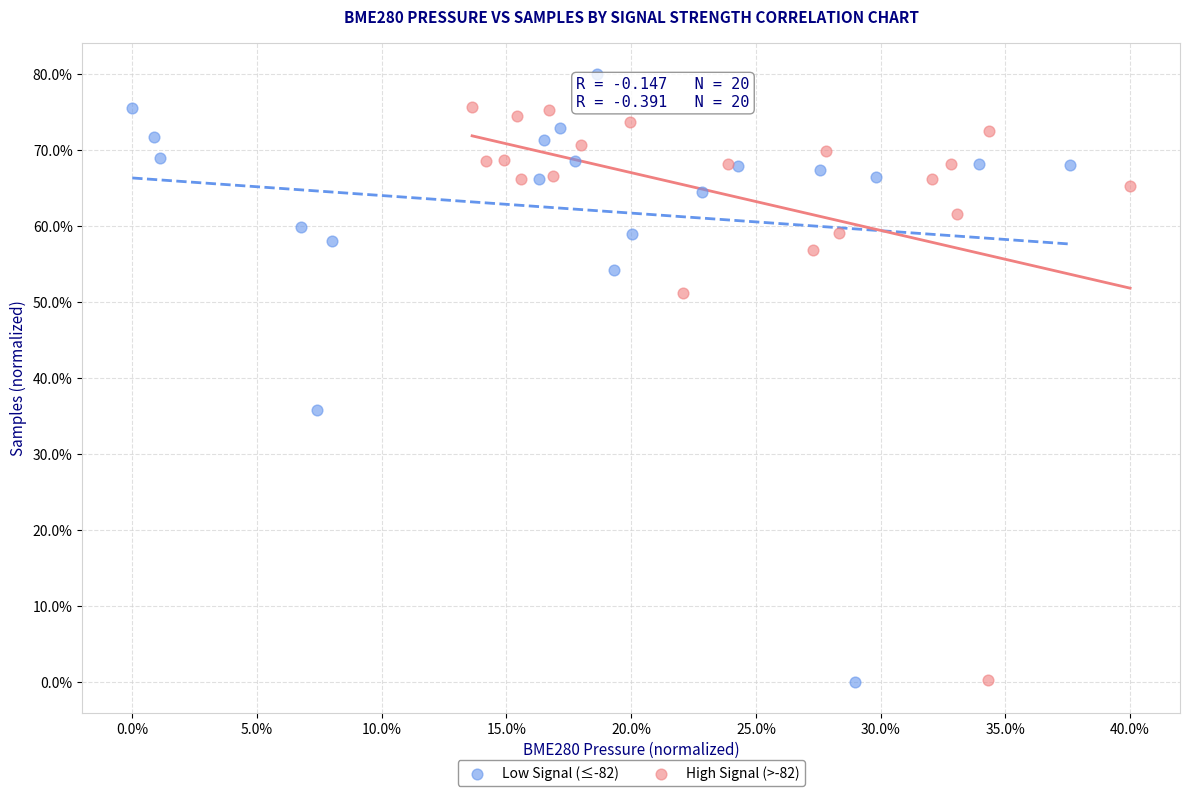

What are all the series names shown in the legend?

Low Signal (≤-82), High Signal (>-82)